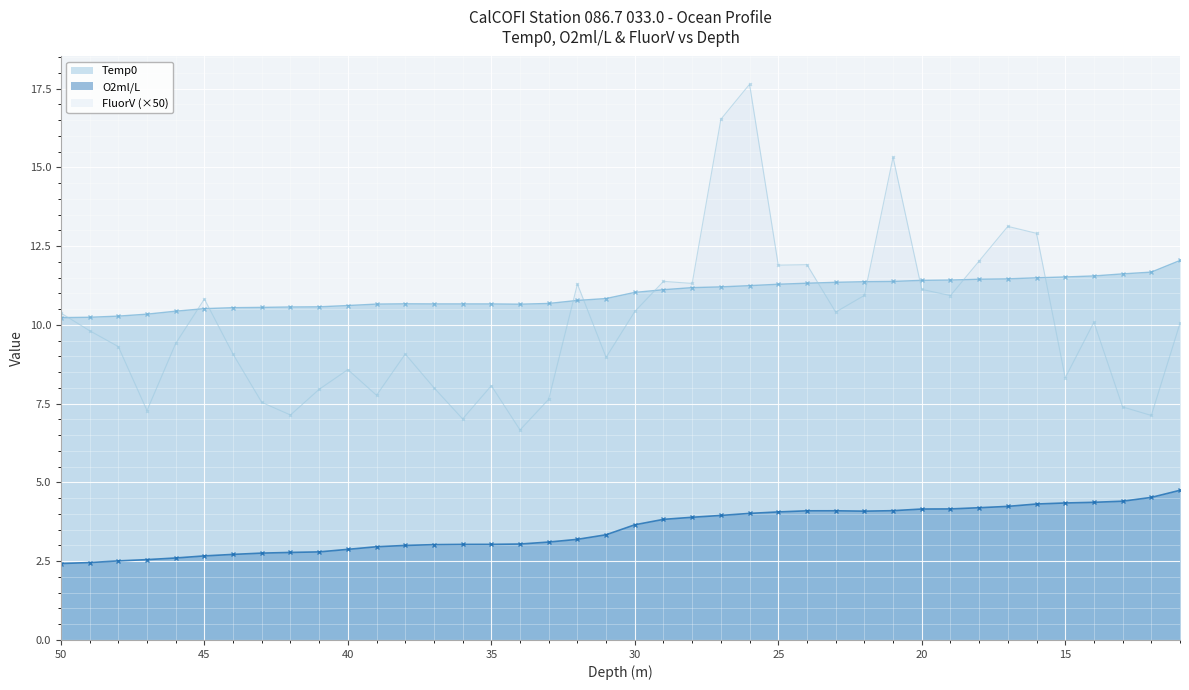

How many categories are shown in the chart?

40